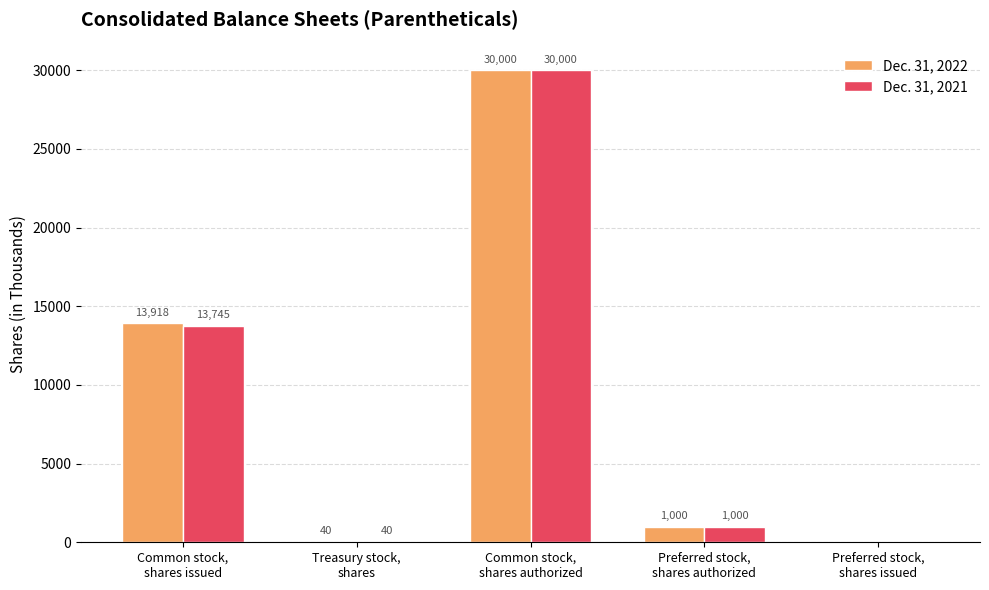

What is the sum of all Dec. 31, 2022 values?

44958